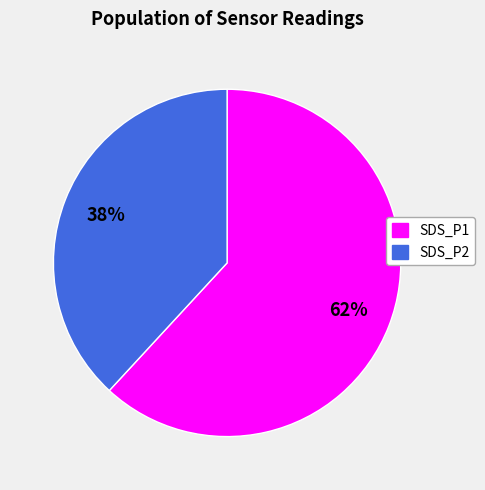

How many segments does this pie chart have?

2